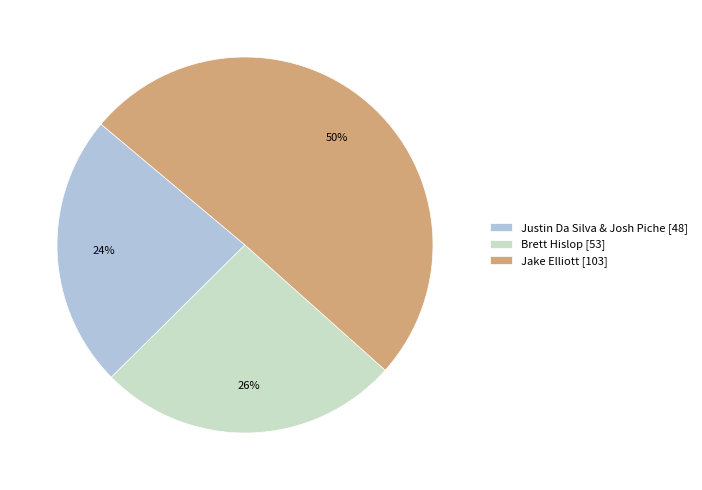

The Brett Hislop [53] slice represents 26% of the pie. True or false?

True